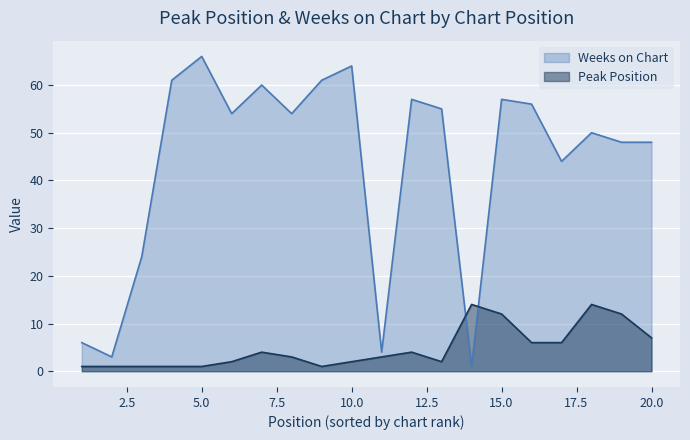

What is the sum of all Weeks on Chart values?

873